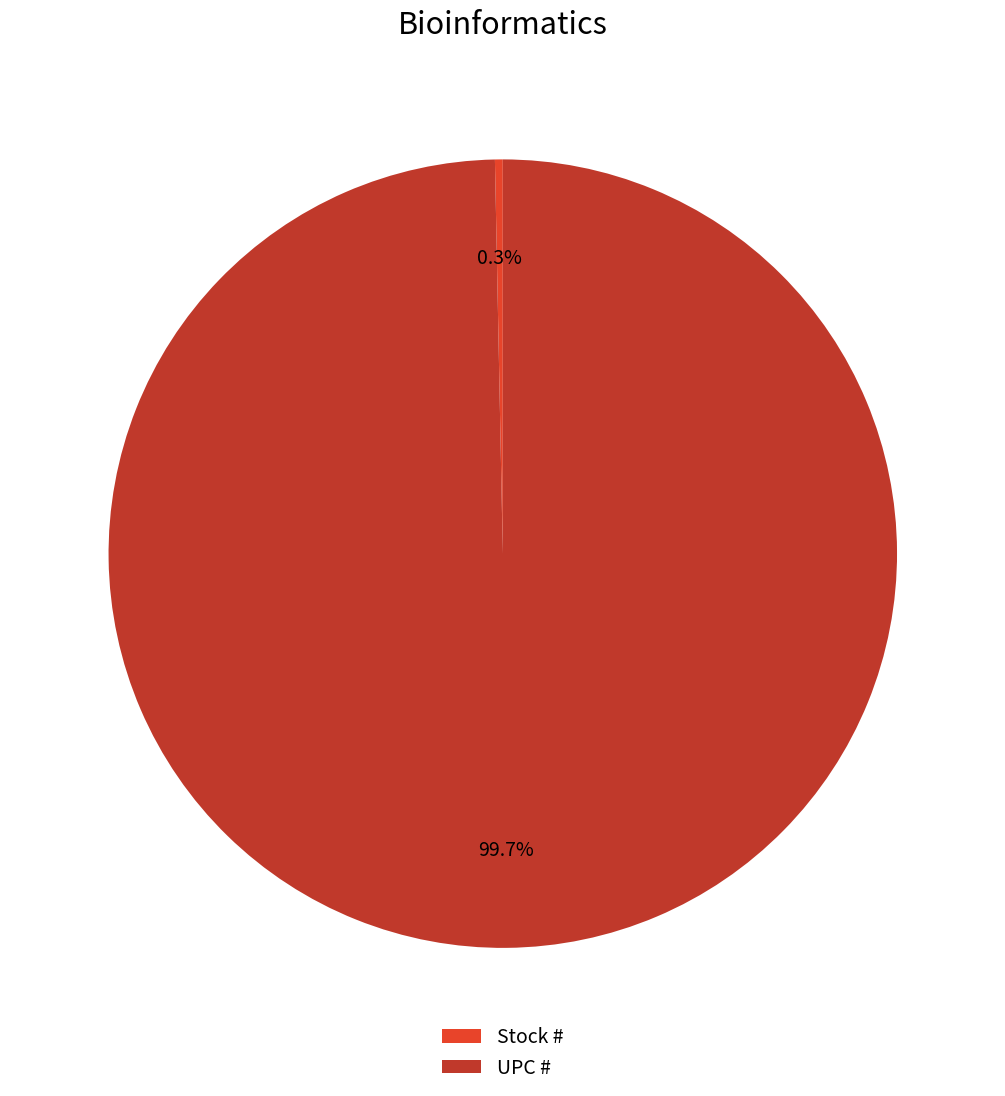

What percentage is the UPC # slice, to the nearest percent?

100%